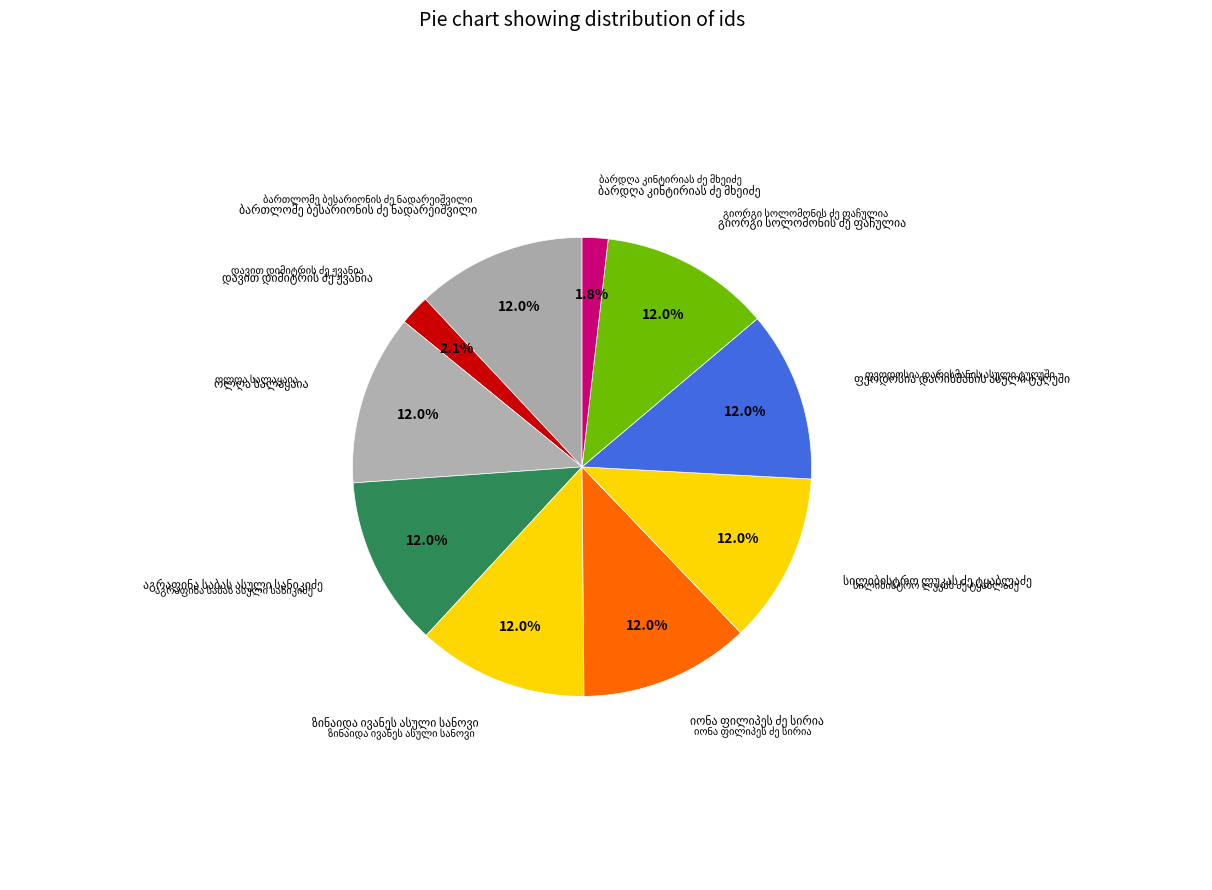

Which category has the biggest portion of the pie?

ოლღა სალაყაია